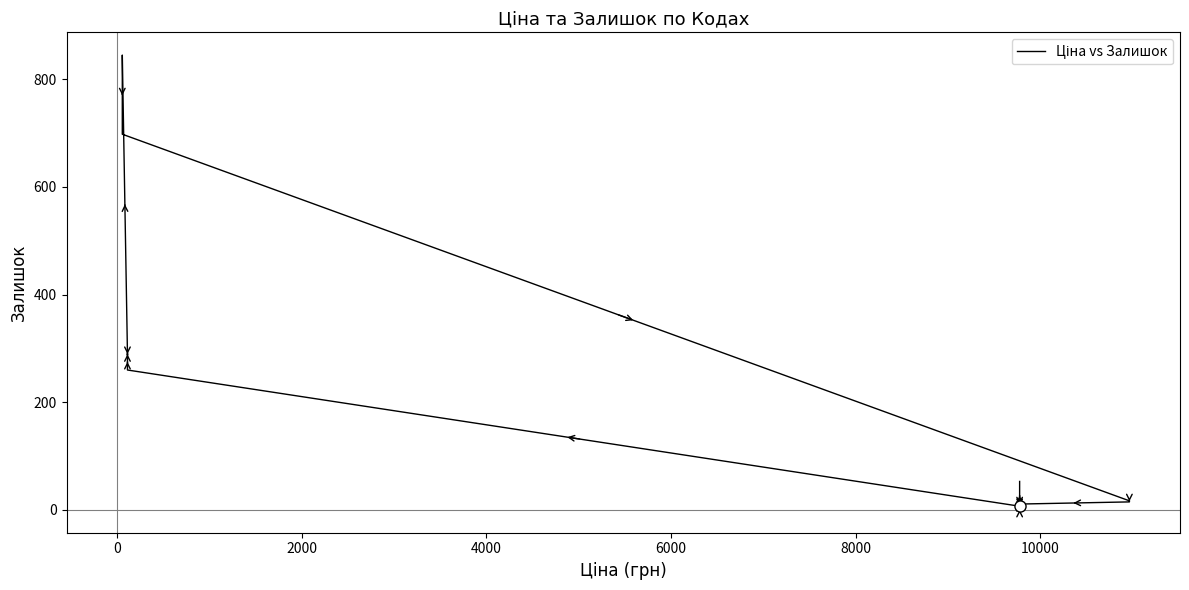

Reading left to right, what are all the values shown in this chart?

7	260	290	289	290	845	698	17	17	17	15	11	11	3	0	0	1	21	0	53